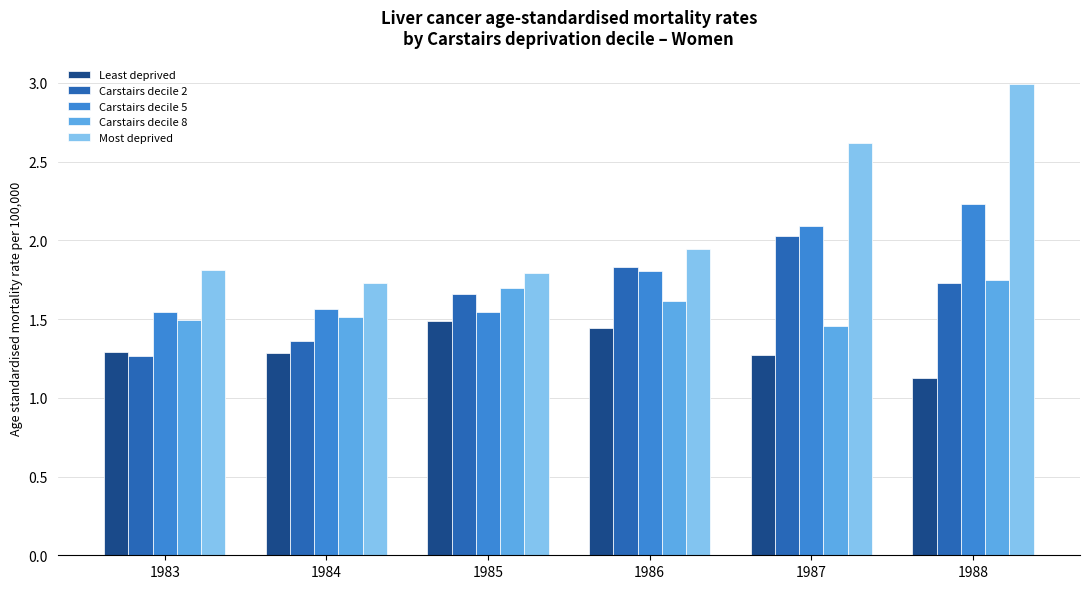

What is the difference between the maximum and second lowest values in the Carstairs decile 8 series?

0.3